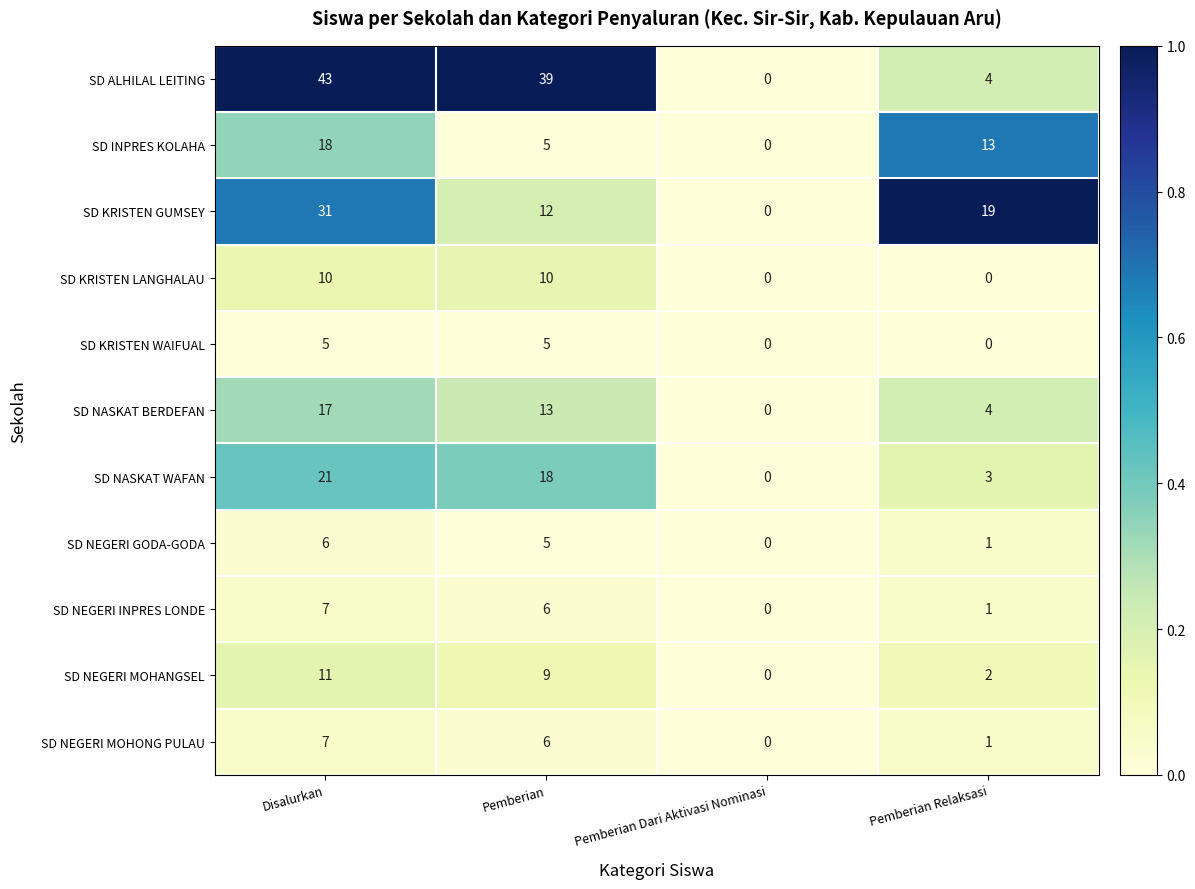

Rank the categories by SD KRISTEN GUMSEY value from highest to lowest.

Disalurkan, Pemberian Relaksasi, Pemberian, Pemberian Dari Aktivasi Nominasi